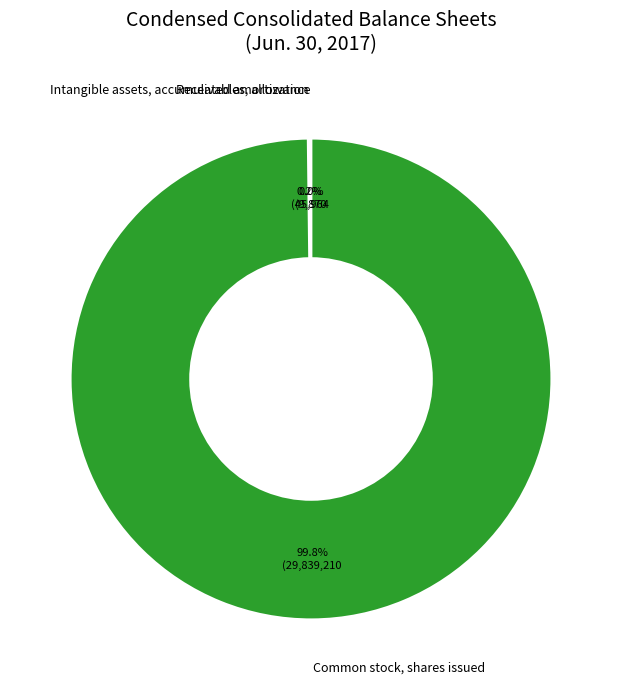

What is the largest slice in the pie chart?

Common stock, shares issued